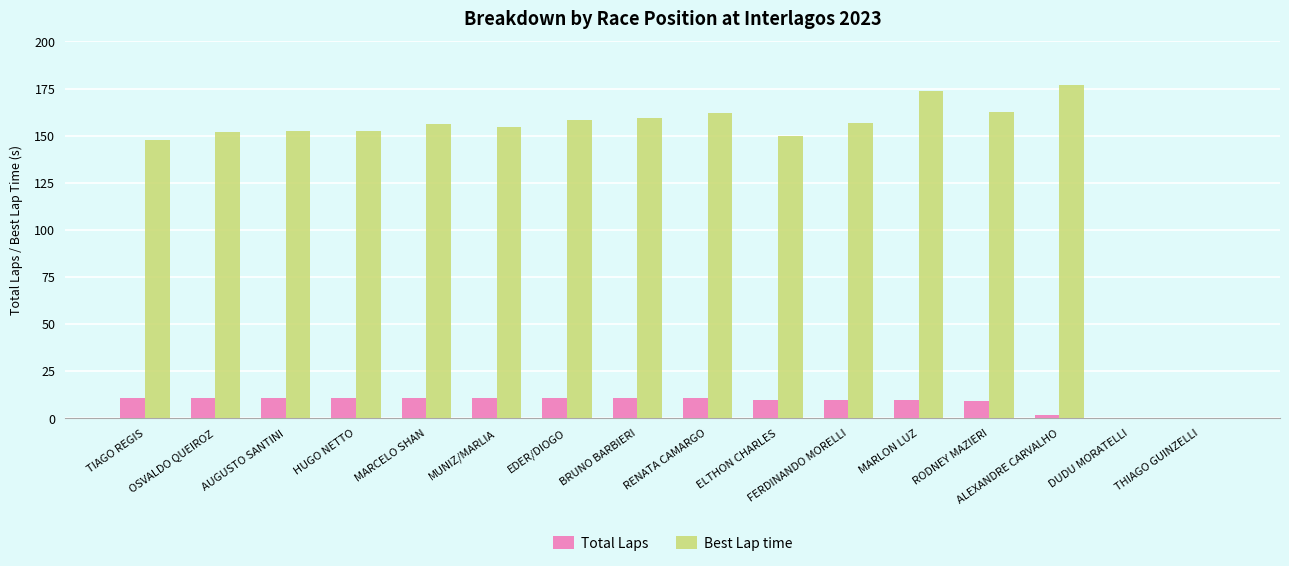

What is the total value across all series at ALEXANDRE CARVALHO?

179.1